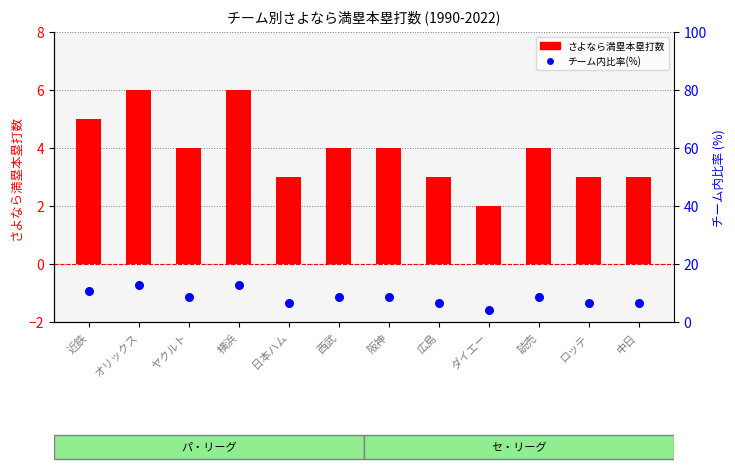

Which series has the widest spread of Y values?

チーム内比率(%)